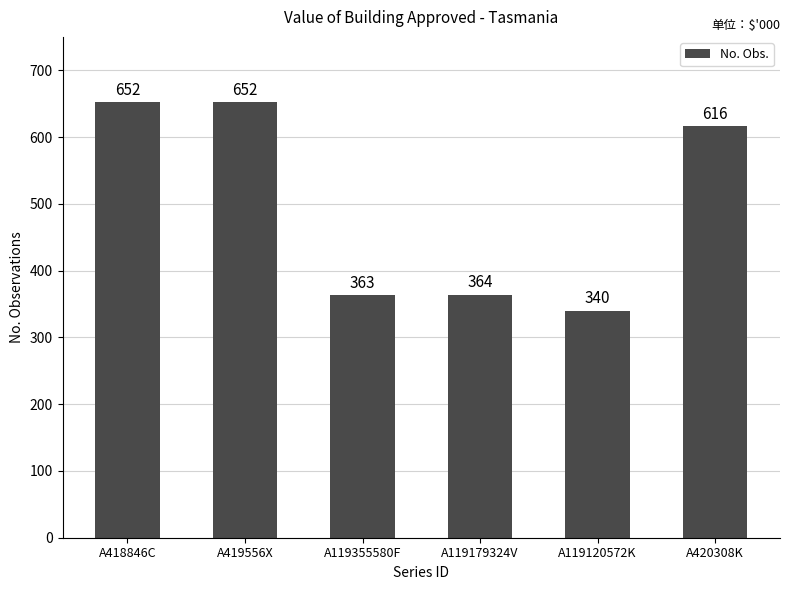

Read the value at A418846C, to the nearest 5.

650